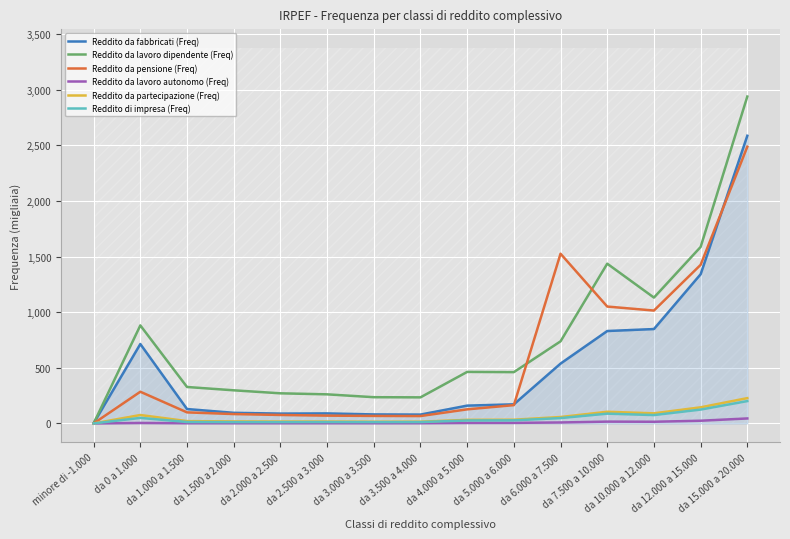

What is the average value of the Reddito da fabbricati (Freq) series?

517.2